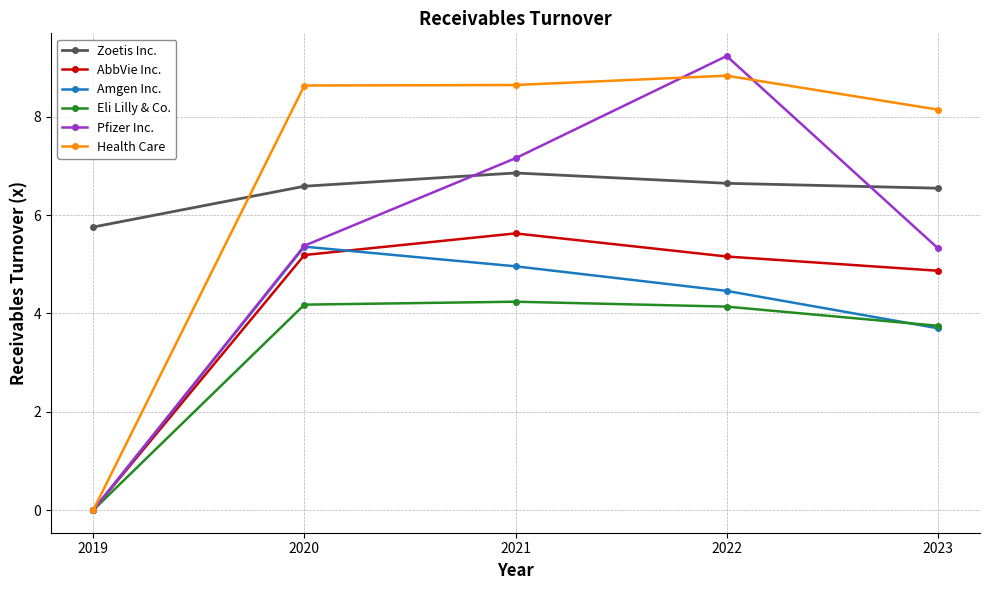

How many Zoetis Inc. values are between 6 and 7?

4